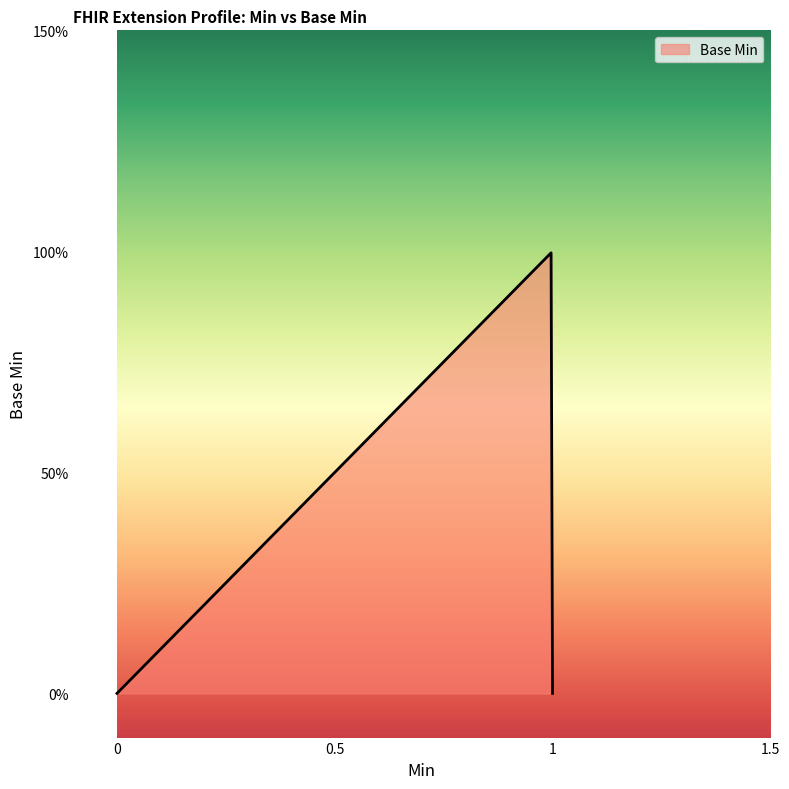

Does the chart have visible grid lines?

No